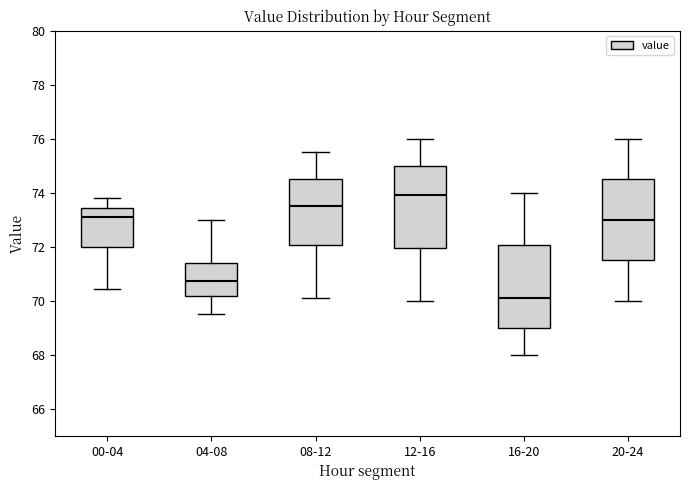

Reading left to right, transcribe this box plot: for each box, give where its median line is, the range the box spans, and where its two whiskers end, as read against the y-axis. The values are not printed on the chart, so give them approximately, as read against the axis.

00-04: median 73.0, box 72.0 to 73.4, whiskers 70.4 to 73.8
04-08: median 70.8, box 70.2 to 71.4, whiskers 69.6 to 73.0
08-12: median 73.6, box 72.0 to 74.6, whiskers 70.2 to 75.6
12-16: median 74.0, box 72.0 to 75.0, whiskers 70.0 to 76.0
16-20: median 70.2, box 69.0 to 72.0, whiskers 68.0 to 74.0
20-24: median 73.0, box 71.6 to 74.6, whiskers 70.0 to 76.0